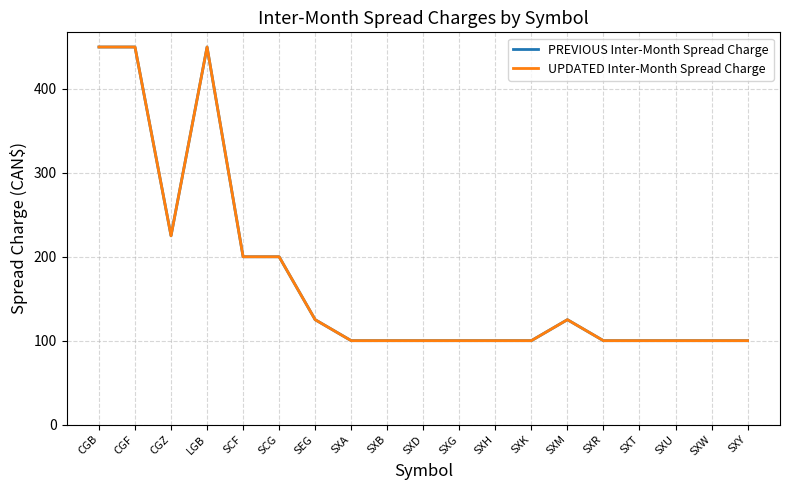

True or false: UPDATED Inter-Month Spread Charge and PREVIOUS Inter-Month Spread Charge cross at least once.

False